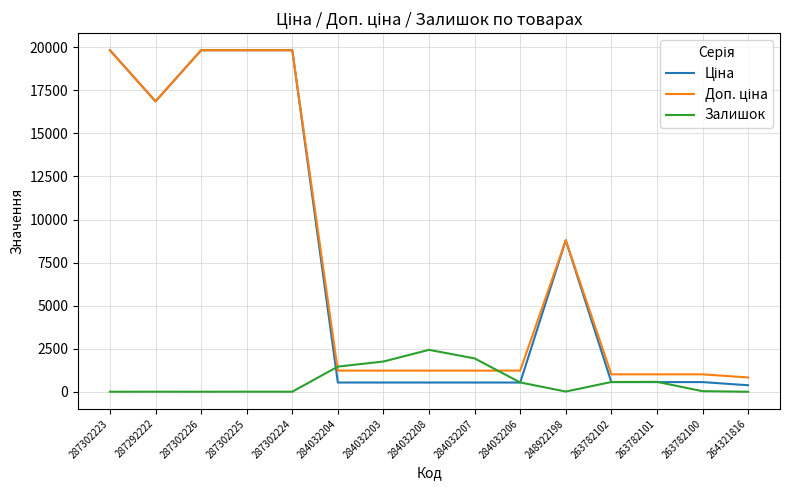

What is the greatest value displayed?

19831.1